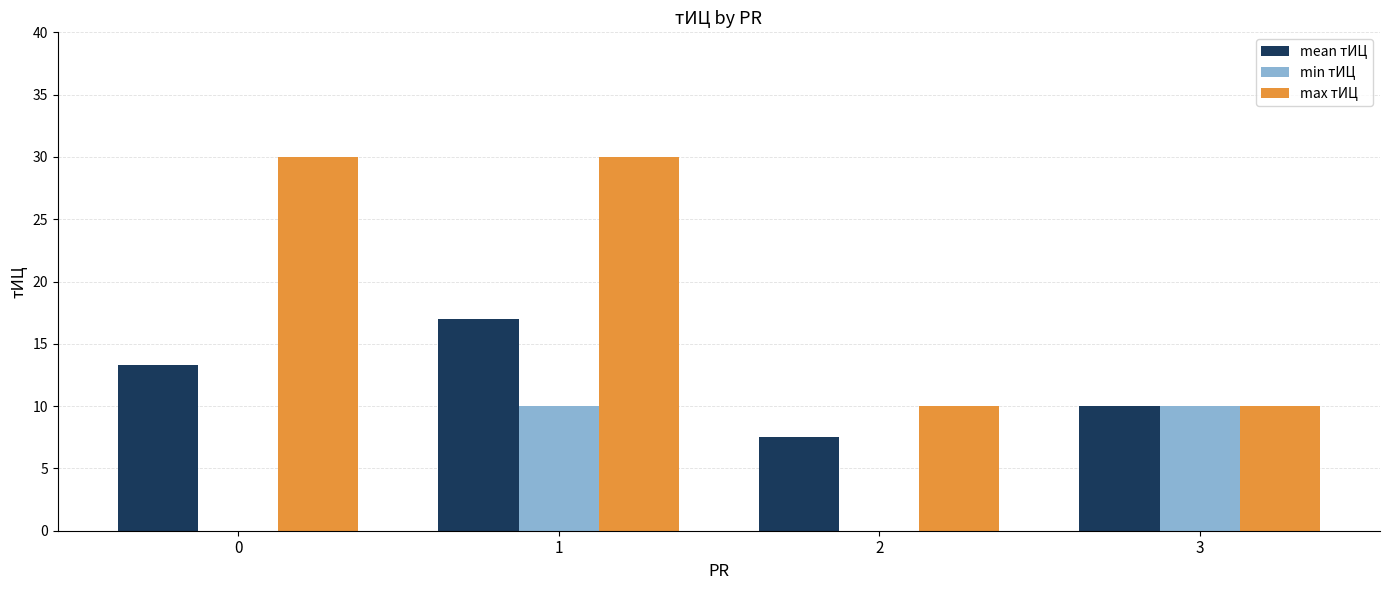

What is the sum of the min тИЦ values at 1 and 2?

10.0